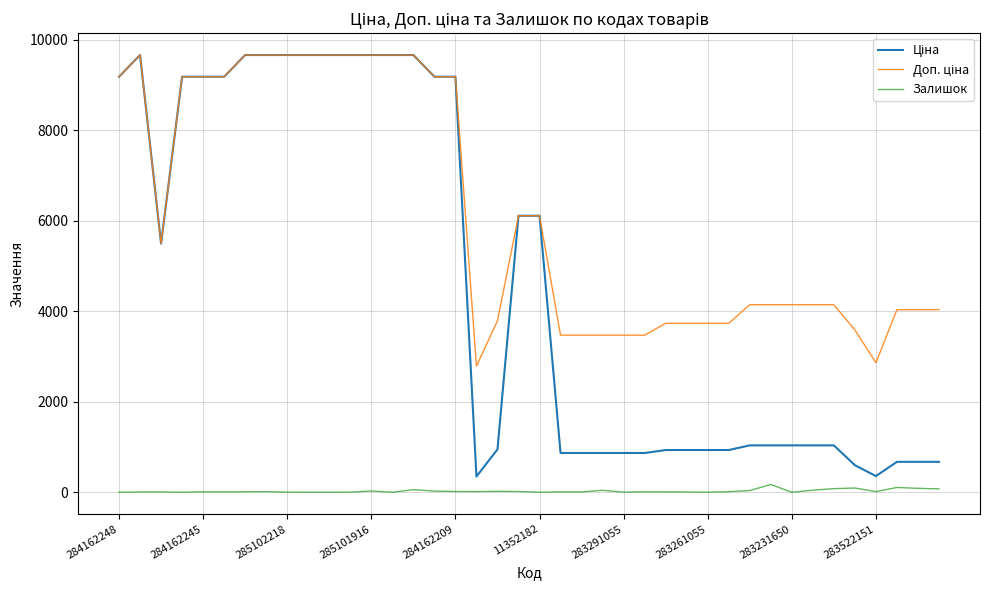

How many lines are shown in the chart?

3